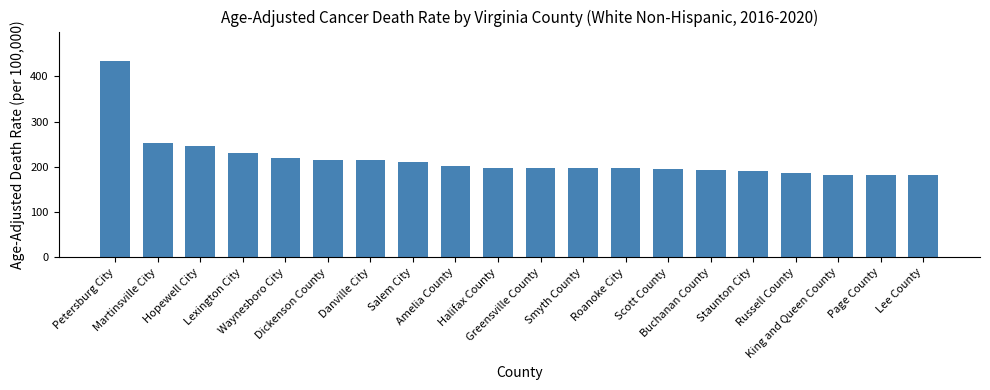

The value at Scott County is 91.6. True or false?

False